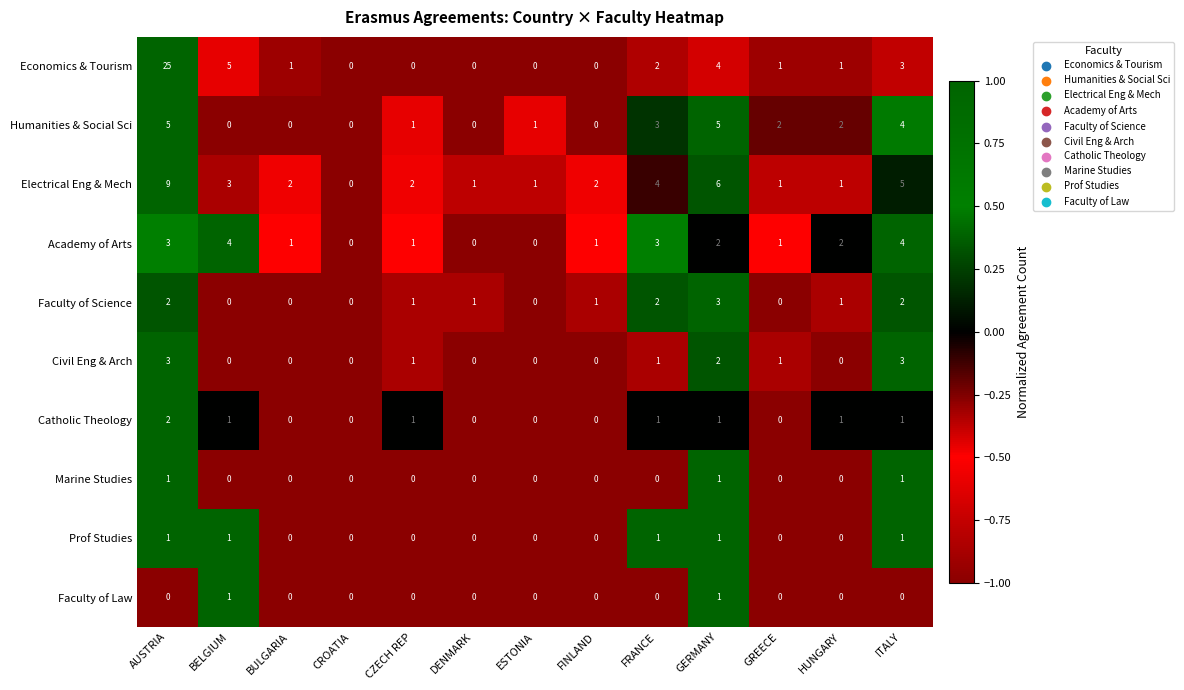

How many Catholic Theology values are between 0 and 1?

12